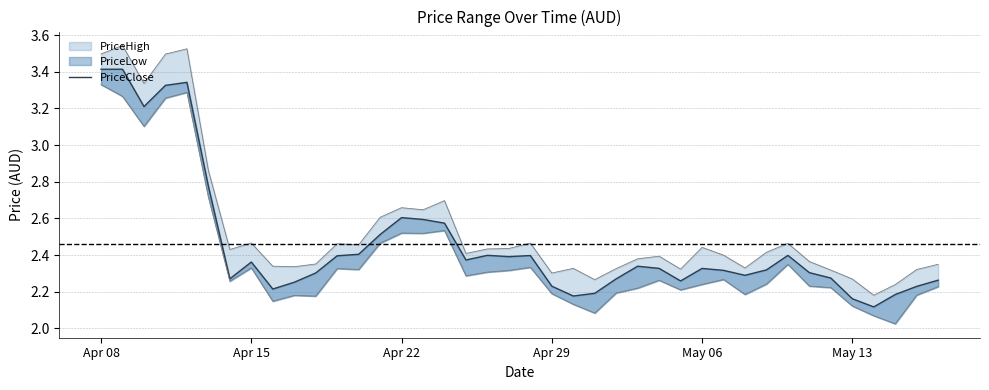

What is the difference between the maximum and minimum values?

1.3